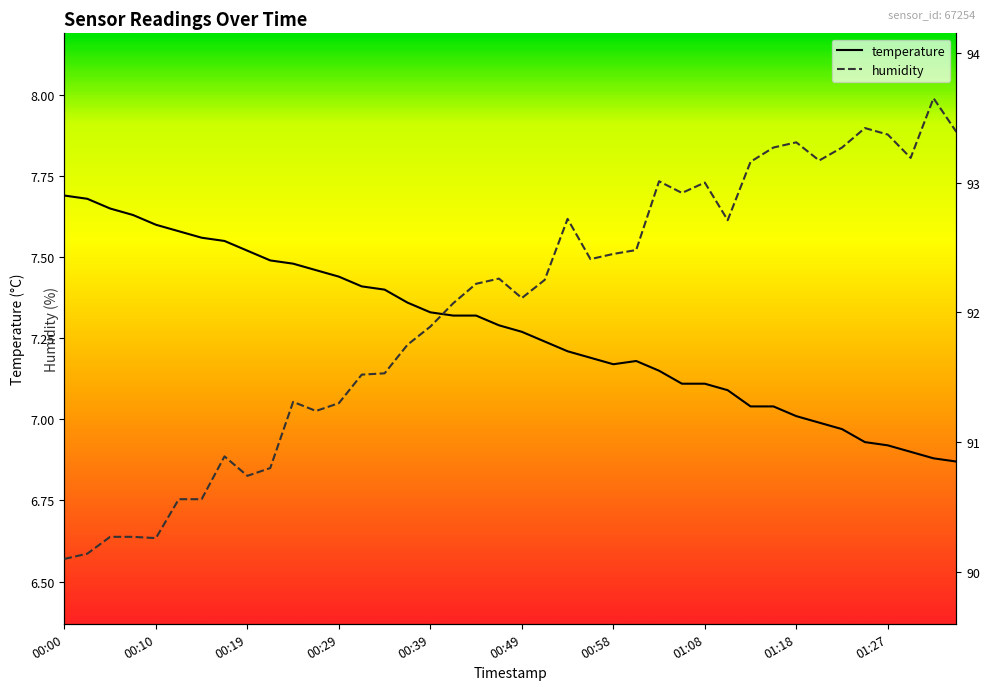

Reading right to left, transcribe all the data shown in this chart.

temperature: 6.9	6.9	6.9	6.9	6.9	7.0	7.0	7.0	7.0	7.0	7.1	7.1	7.1	7.2	7.2	7.2	7.2	7.2	7.2	7.3	7.3	7.3	7.3	7.3	7.4	7.4	7.4	7.4	7.5	7.5	7.5	7.5	7.5	7.6	7.6	7.6	7.6	7.7	7.7	7.7
humidity: 93.4	93.7	93.2	93.4	93.4	93.3	93.2	93.3	93.3	93.2	92.7	93.0	92.9	93.0	92.5	92.5	92.4	92.7	92.2	92.1	92.3	92.2	92.1	91.9	91.8	91.5	91.5	91.3	91.2	91.3	90.8	90.7	90.9	90.6	90.6	90.3	90.3	90.3	90.1	90.1